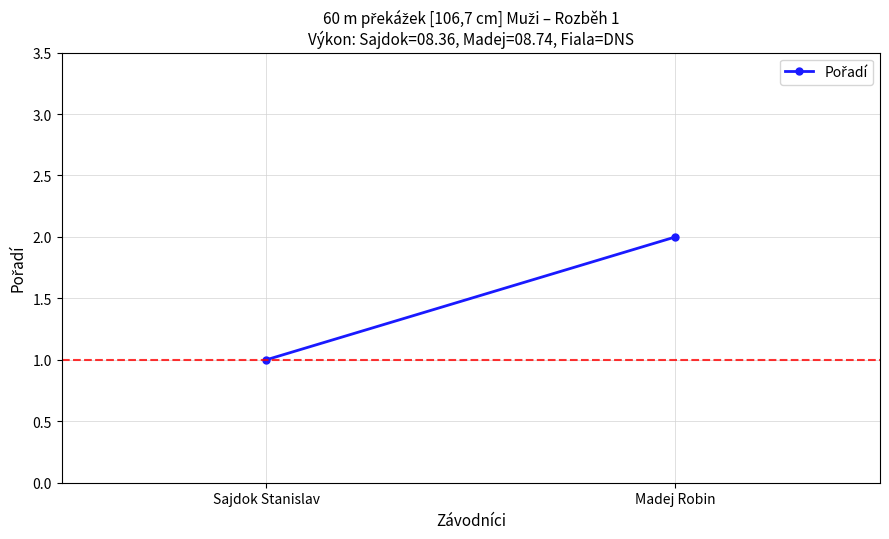

The chart shows a value of 2 at Madej Robin. True or false?

True